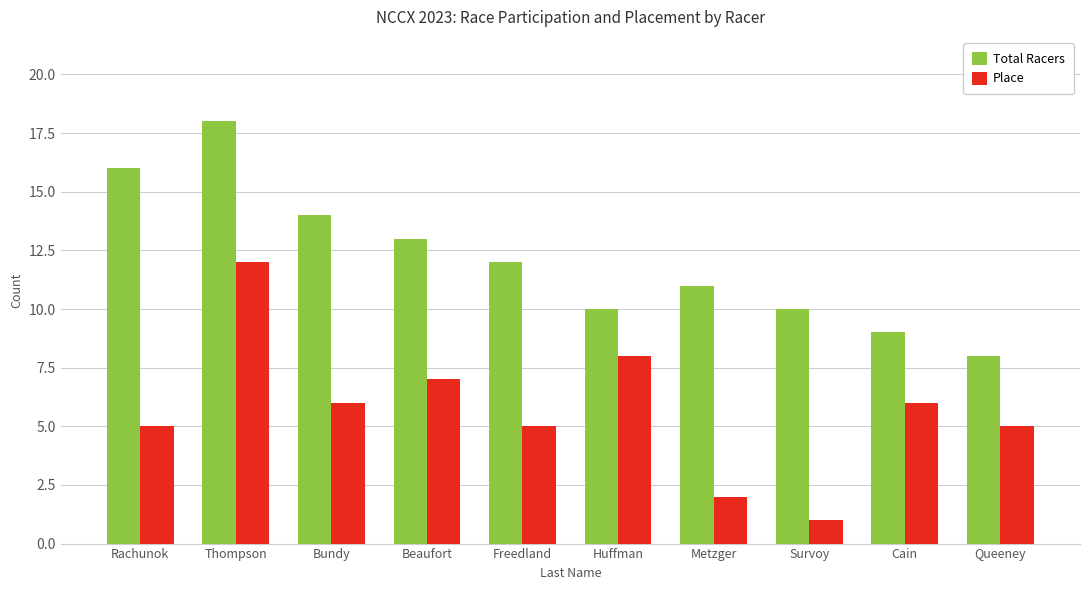

What is the total value across all series at Metzger?

13